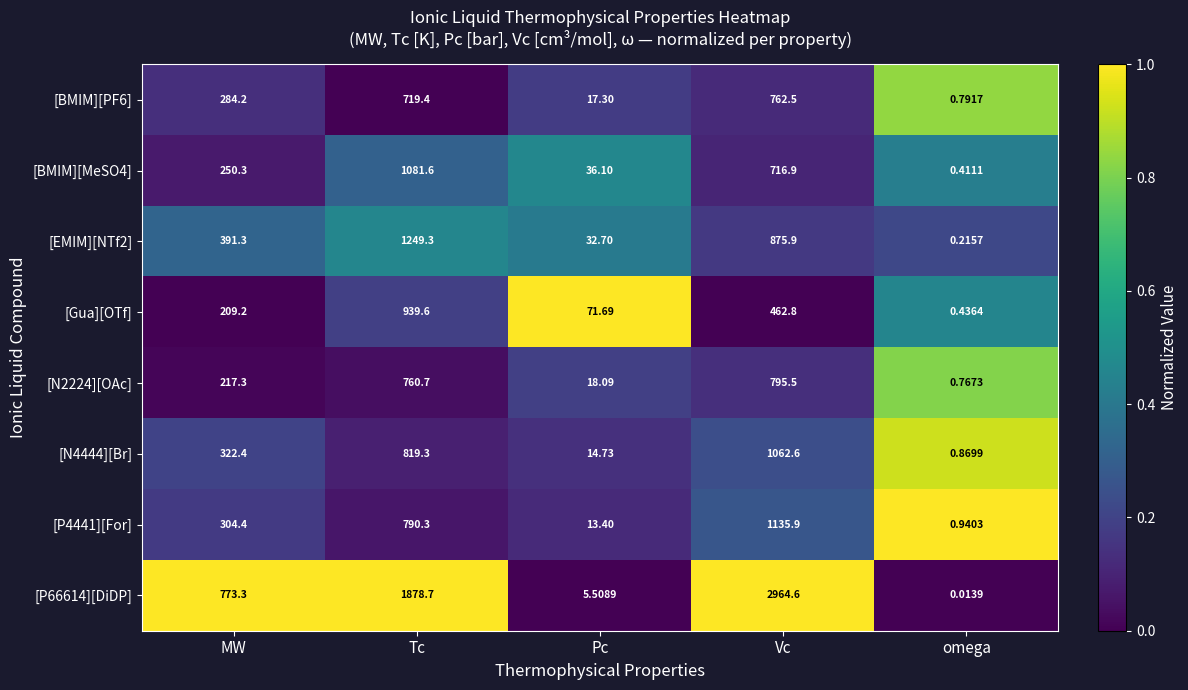

Where does the [P66614][DiDP] series first go above 773?

MW